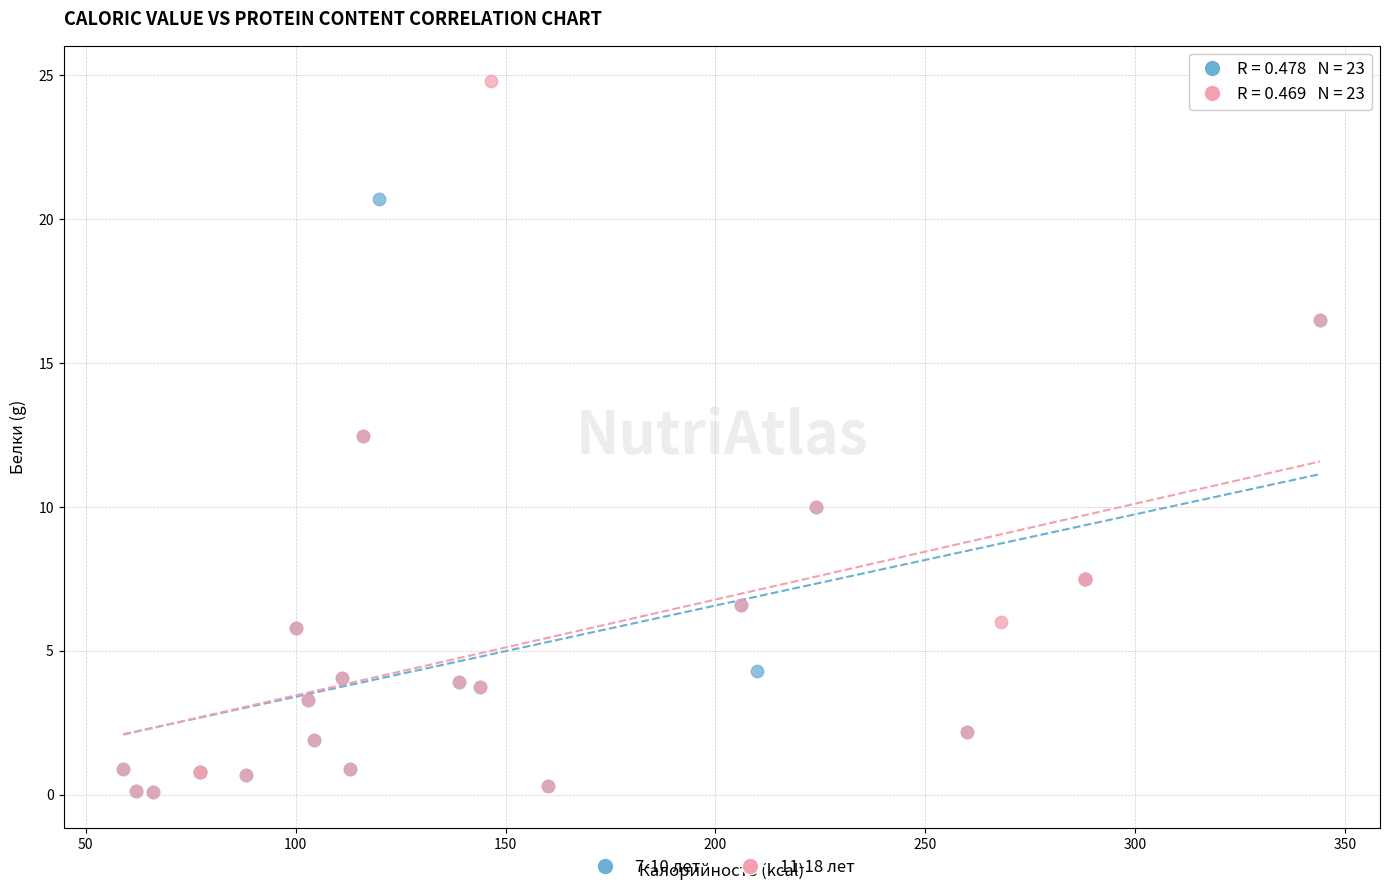

Which series reaches the maximum Y coordinate?

11-18 лет